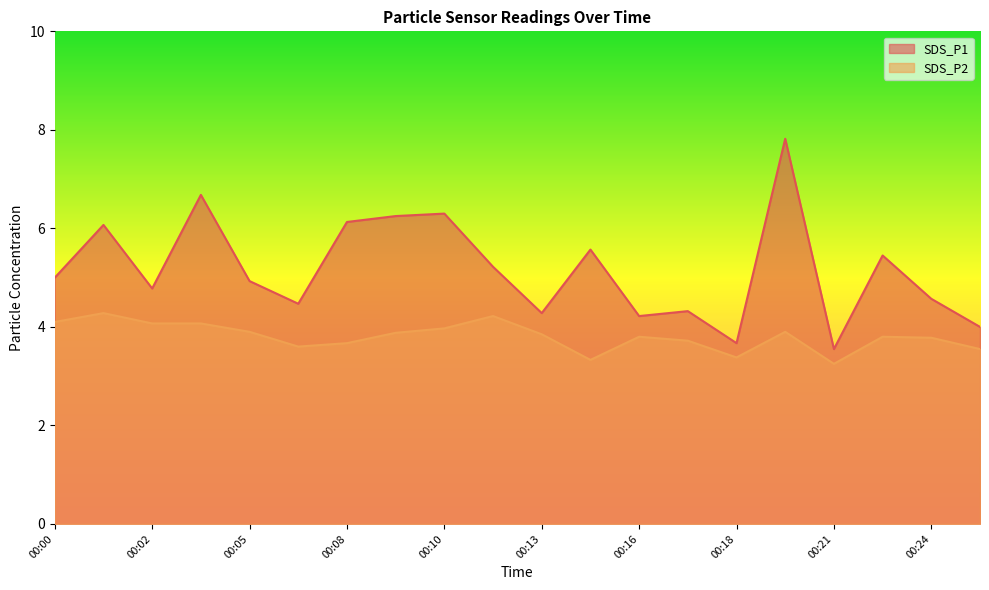

Rank the categories by SDS_P1 value from lowest to highest.

00:21, 00:18, 00:25, 00:16, 00:13, 00:17, 00:06, 00:24, 00:02, 00:05, 00:00, 00:12, 00:22, 00:14, 00:01, 00:08, 00:09, 00:10, 00:04, 00:20